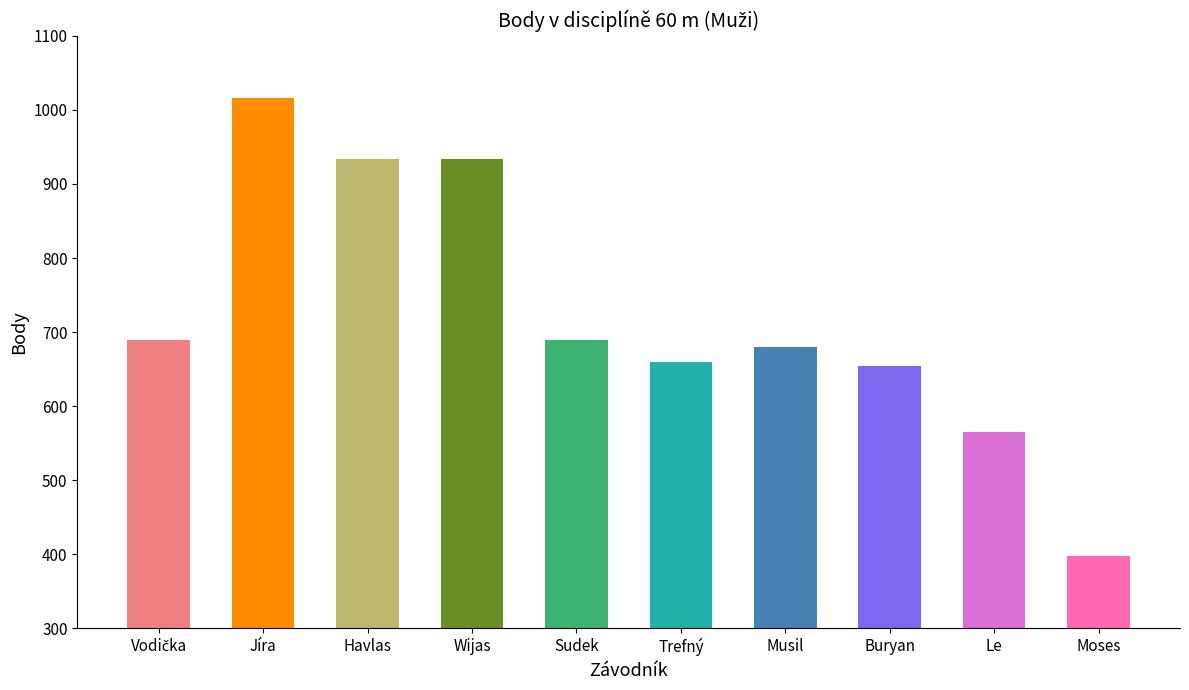

Which has a higher value, Moses or Wijas?

Wijas